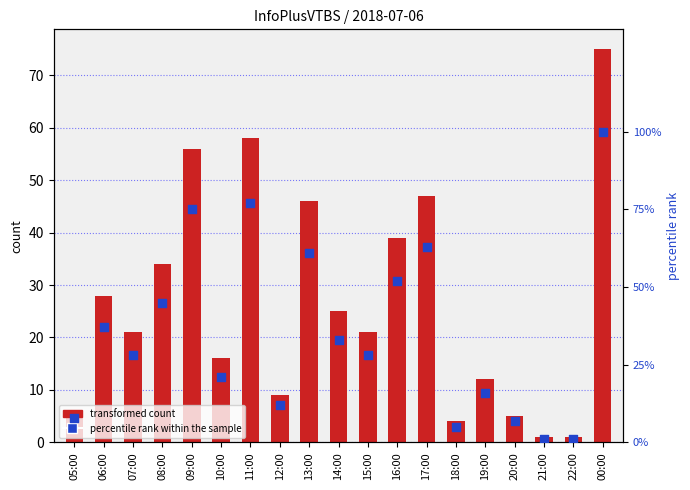

What is the total value across all series at 10:00?

37